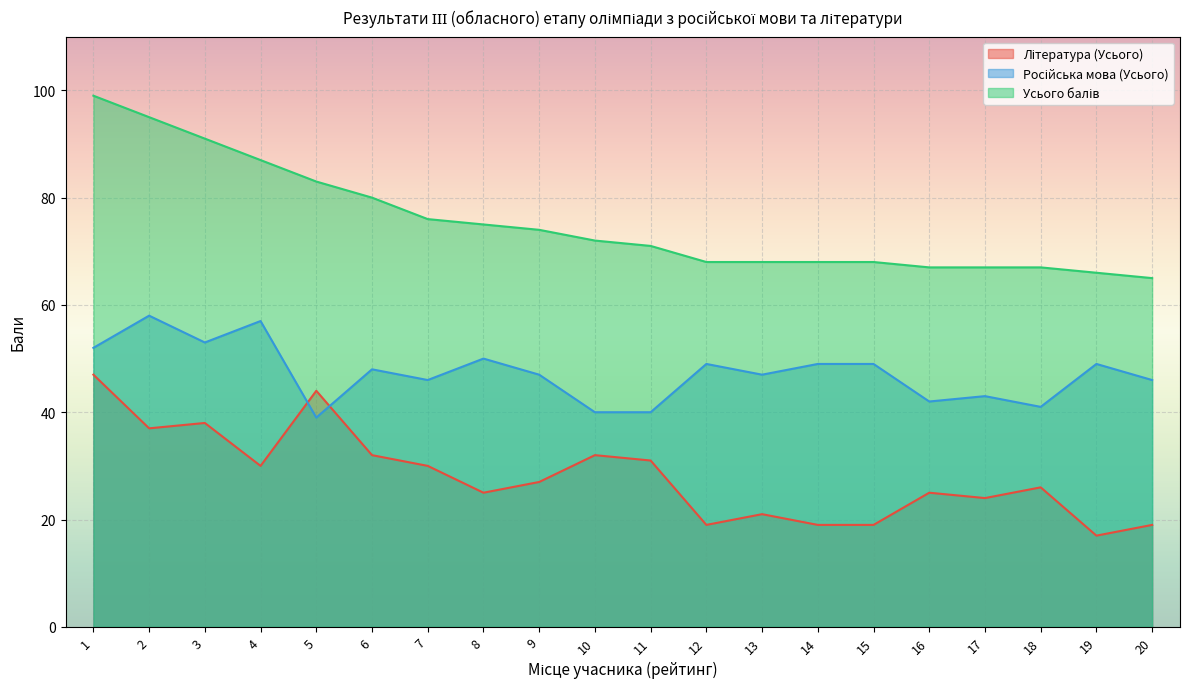

What are all the series names shown in the legend?

Література (Усього), Російська мова (Усього), Усього балів